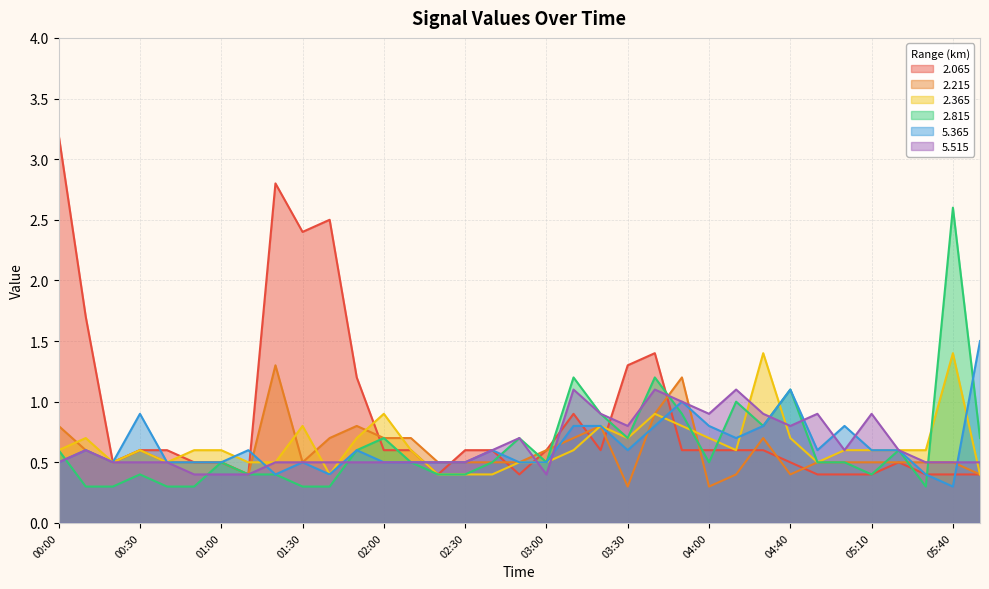

What is the value of the   2.815 point at the 13th from the left?

0.7